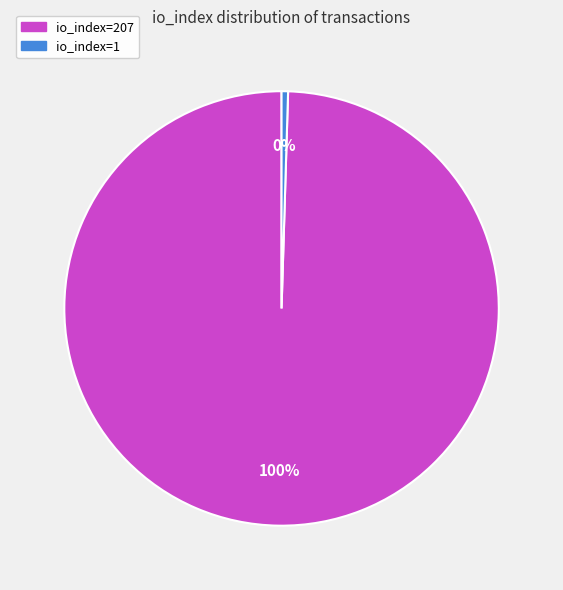

How many segments does this pie chart have?

2